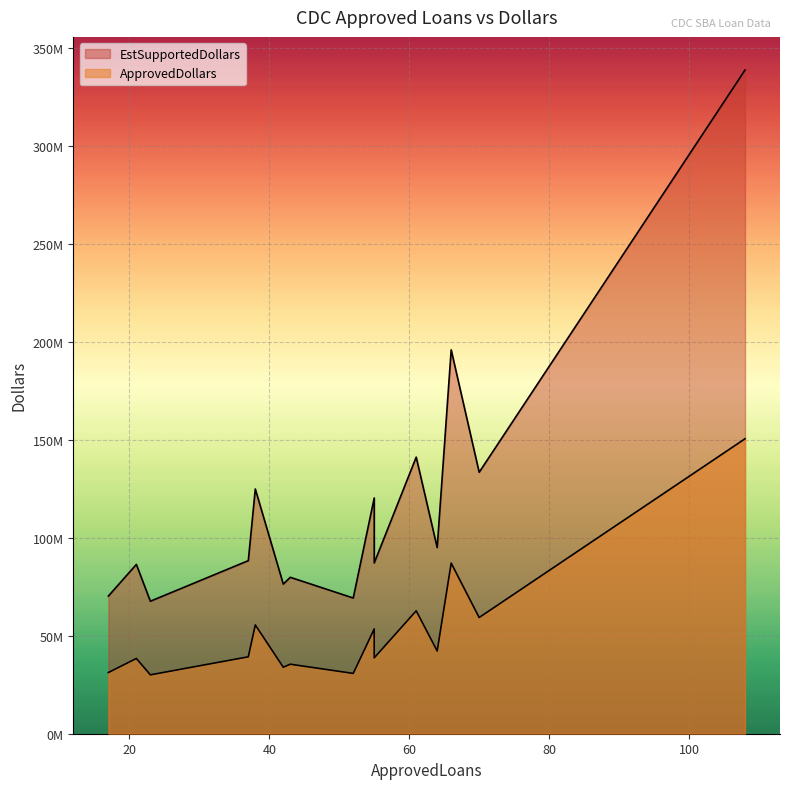

List the series in order of their overall mean, highest first.

EstSupportedDollars, ApprovedDollars